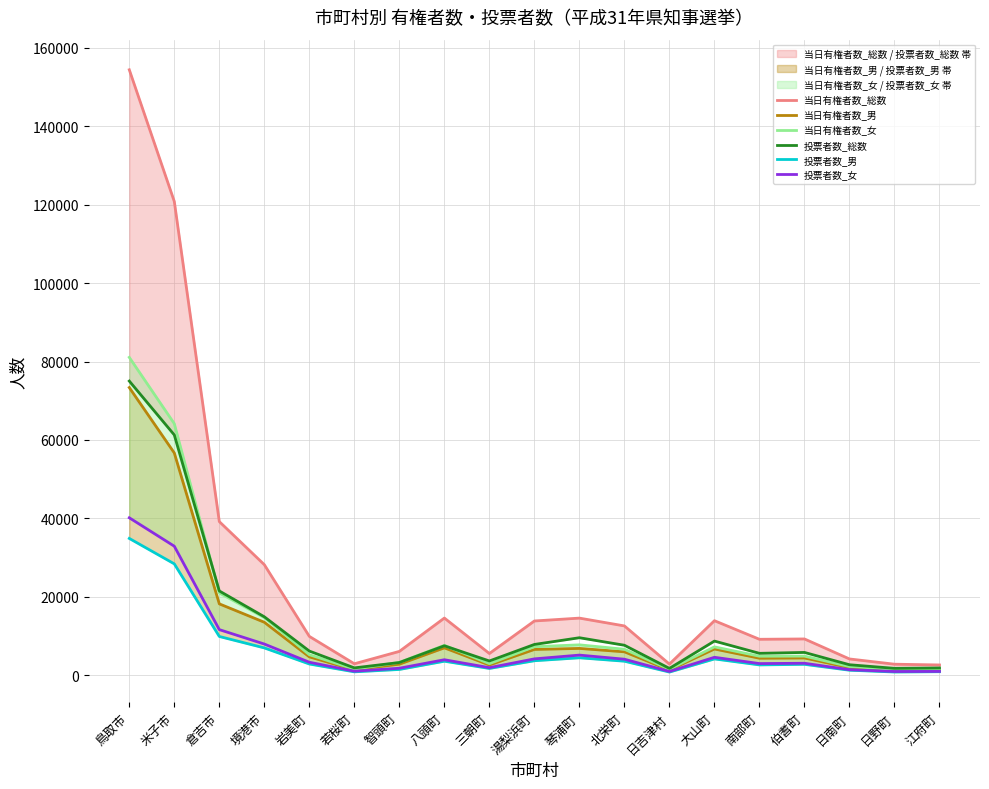

Count the number of categories in the chart.

19